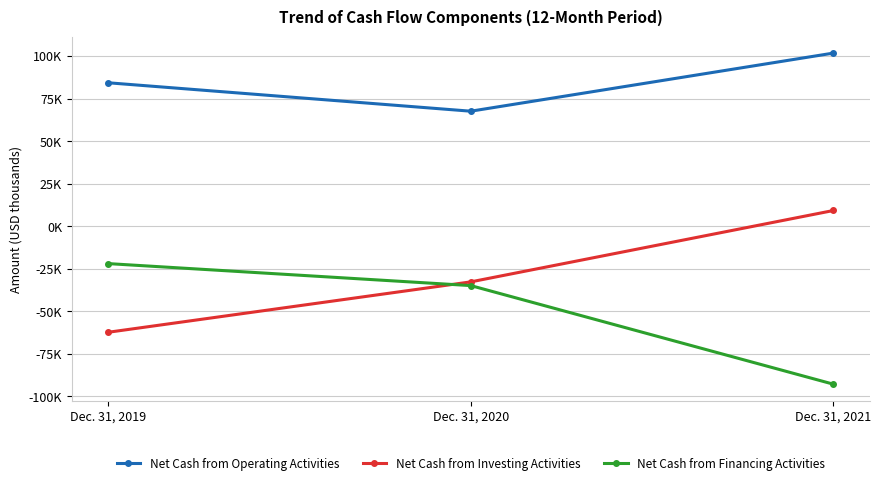

Rank the series at Dec. 31, 2021 from highest to lowest value.

Net Cash from Operating Activities, Net Cash from Investing Activities, Net Cash from Financing Activities